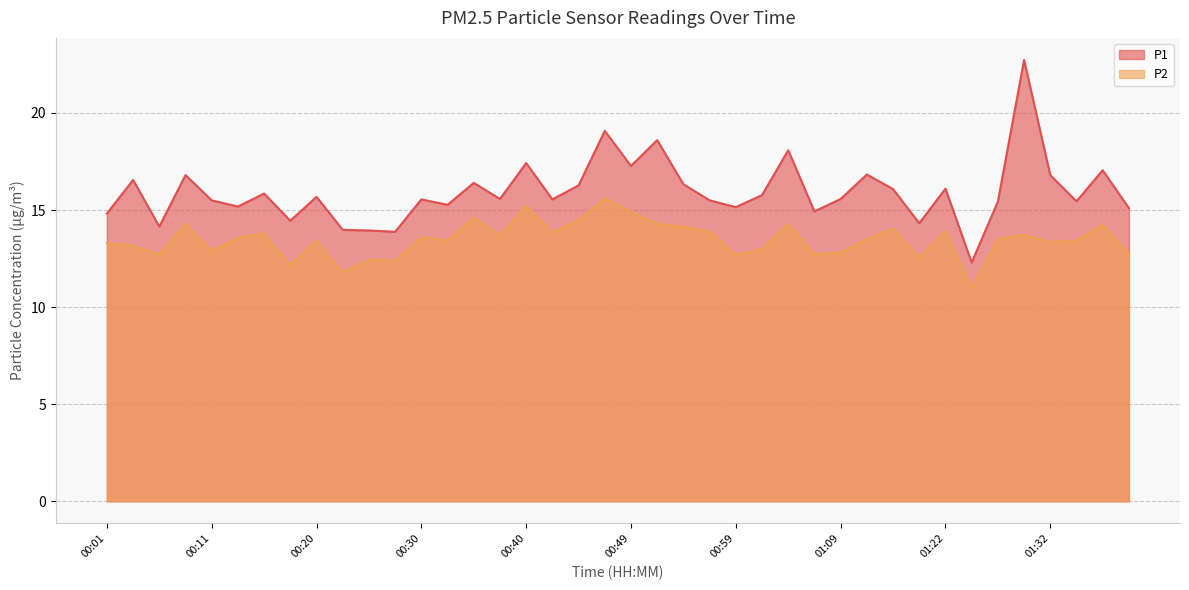

Where is P2 nearest to the value 13?

01:02